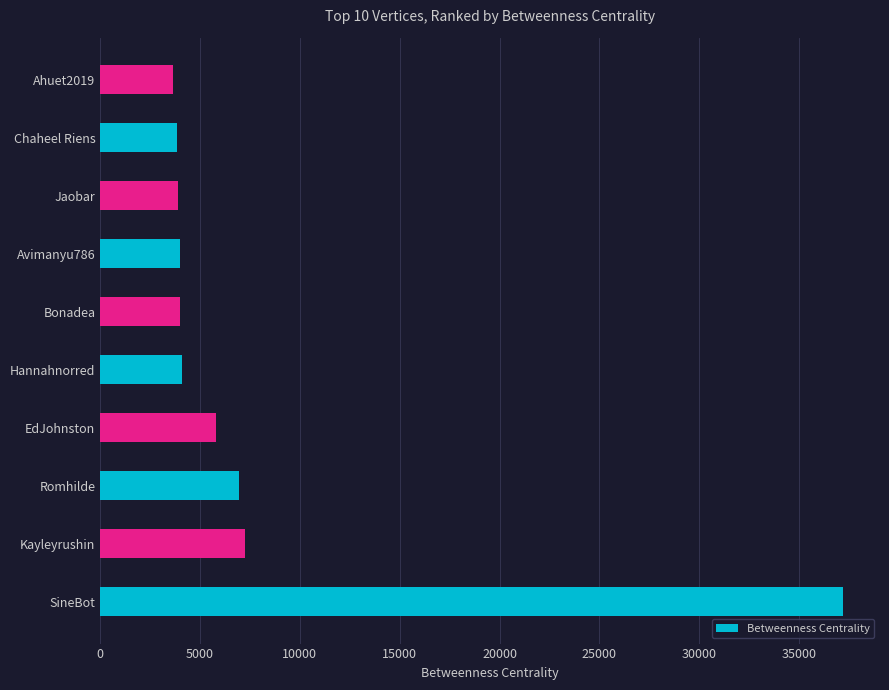

What is the ratio of the value at SineBot to the value at Bonadea?

9.4